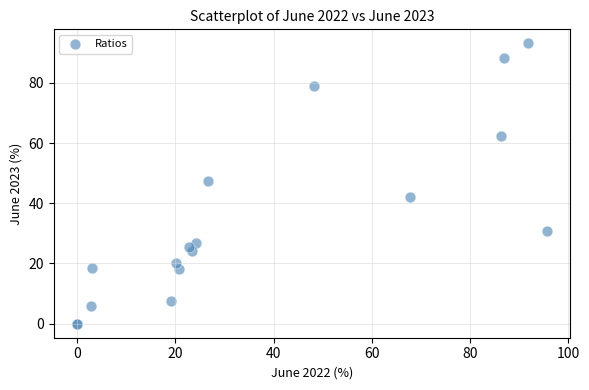

What Y value in the scatter plot is closest to 46?

47.5